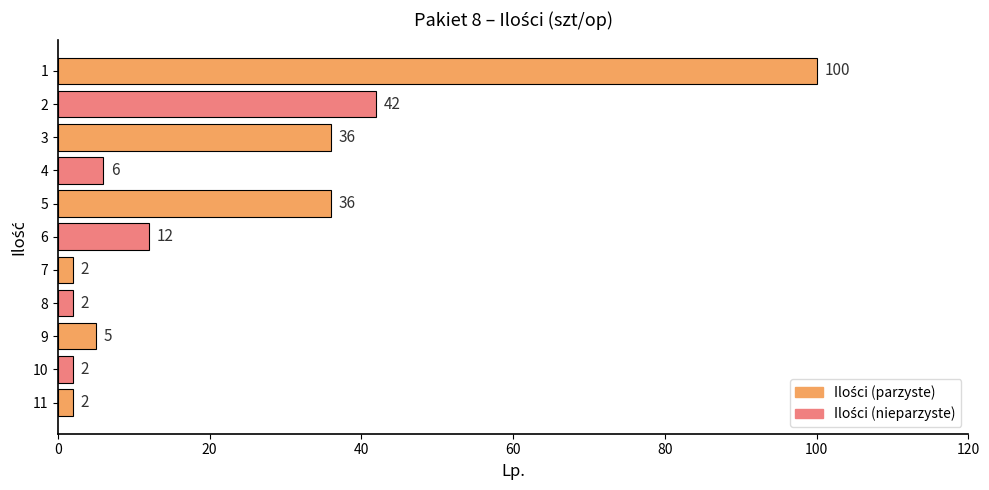

Reading top to bottom, transcribe all the data shown in this chart.

100	42	36	6	36	12	2	2	5	2	2